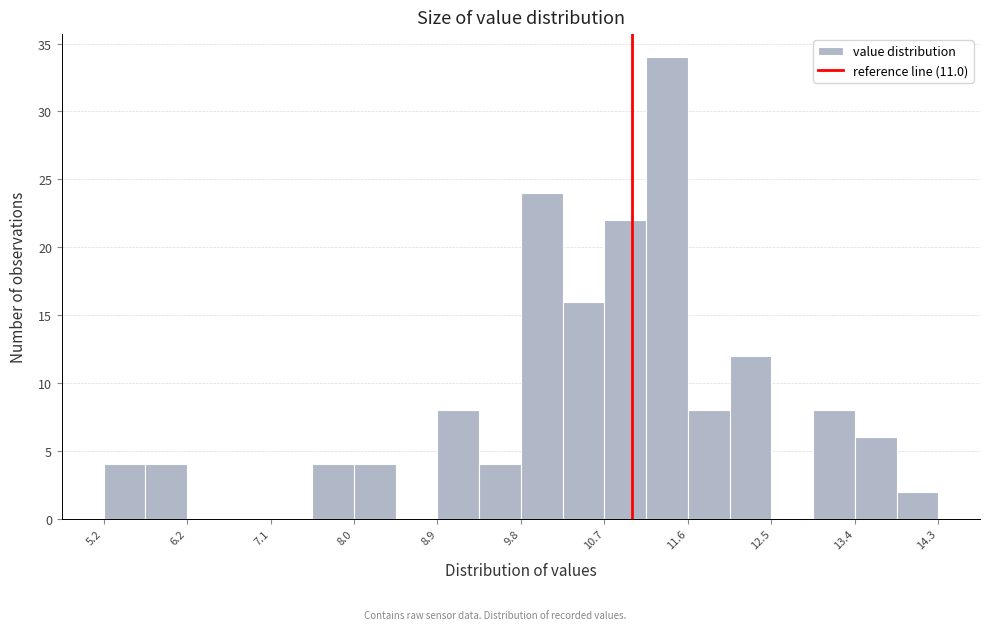

Reading left to right, list every bar in this chart as the range it spans on the x-axis followed by its height. Neither the bar edges nor the heights are printed on the chart, so give them approximately, as read against the axes.

5.3 to 5.7: 4
5.7 to 6.2: 4
6.2 to 6.6: 0
6.6 to 7.1: 0
7.1 to 7.5: 0
7.5 to 8.0: 4
8.0 to 8.4: 4
8.4 to 8.9: 0
8.9 to 9.3: 8
9.3 to 9.8: 4
9.8 to 10.2: 24
10.2 to 10.7: 16
10.7 to 11.2: 22
11.2 to 11.6: 34
11.6 to 12.1: 8
12.1 to 12.5: 12
12.5 to 13.0: 0
13.0 to 13.4: 8
13.4 to 13.9: 6
13.9 to 14.3: 2